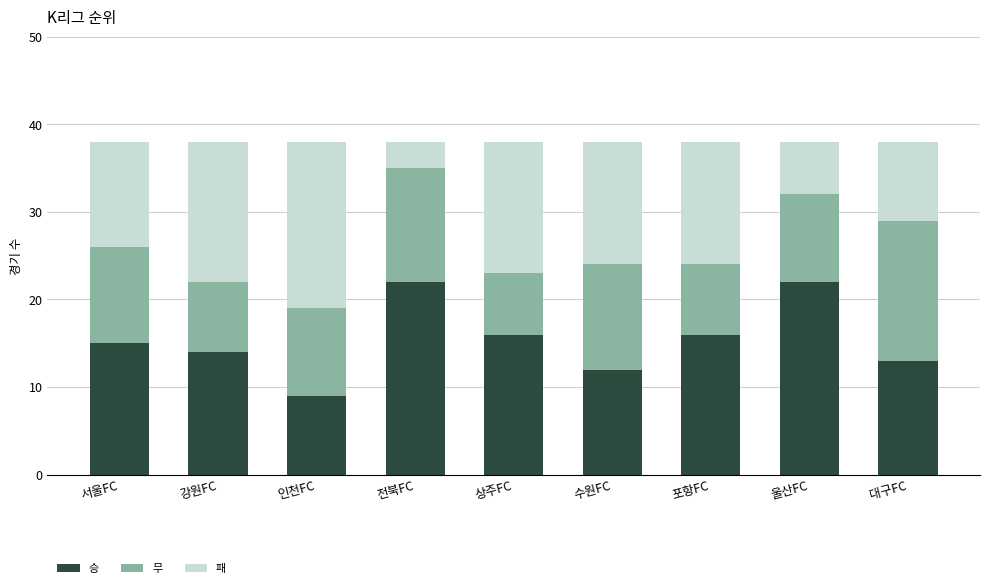

What is the total value across all series at 울산FC?

38